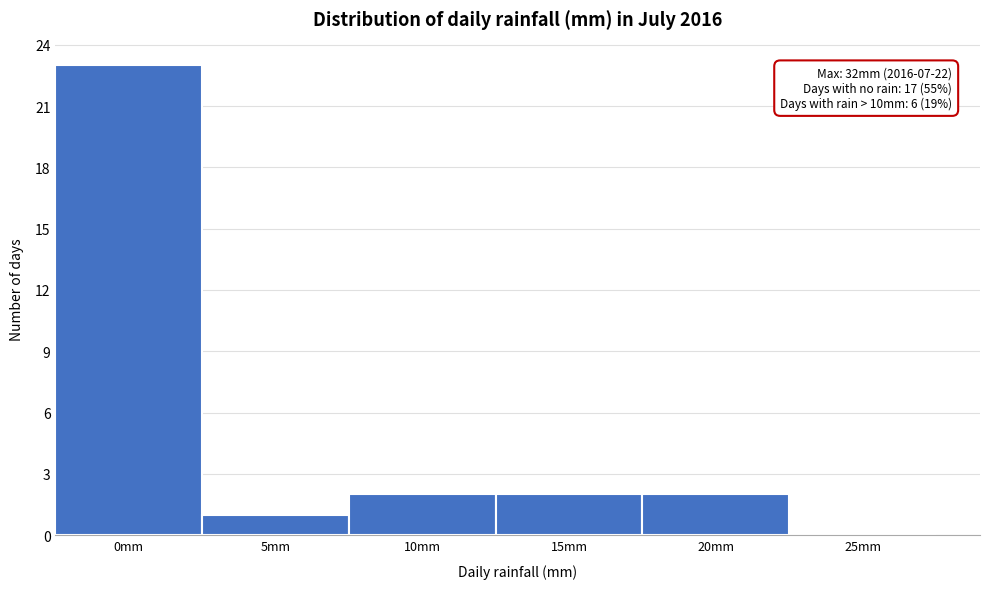

Reading left to right, transcribe all the data shown in this chart.

0mm=23	5mm=1	10mm=2	15mm=2	20mm=2	25mm=0